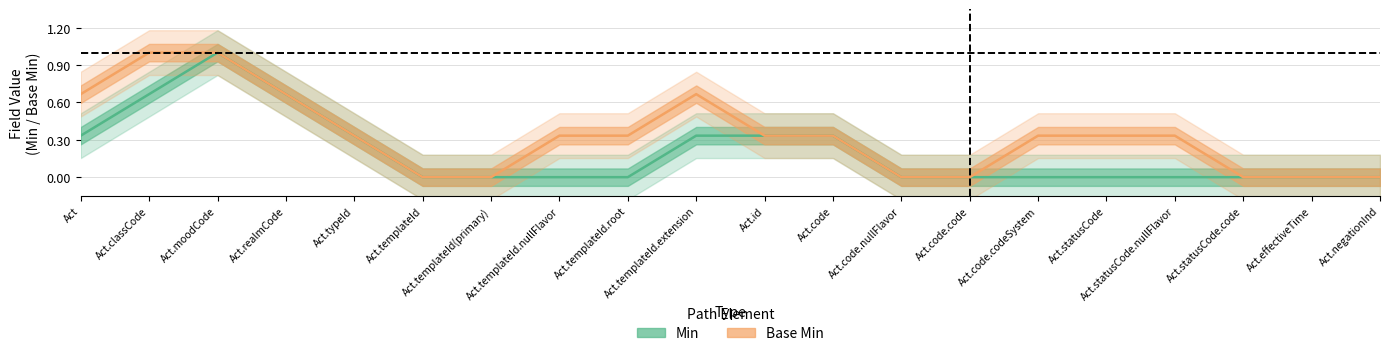

Which label corresponds to the largest value in the chart?

Act.moodCode